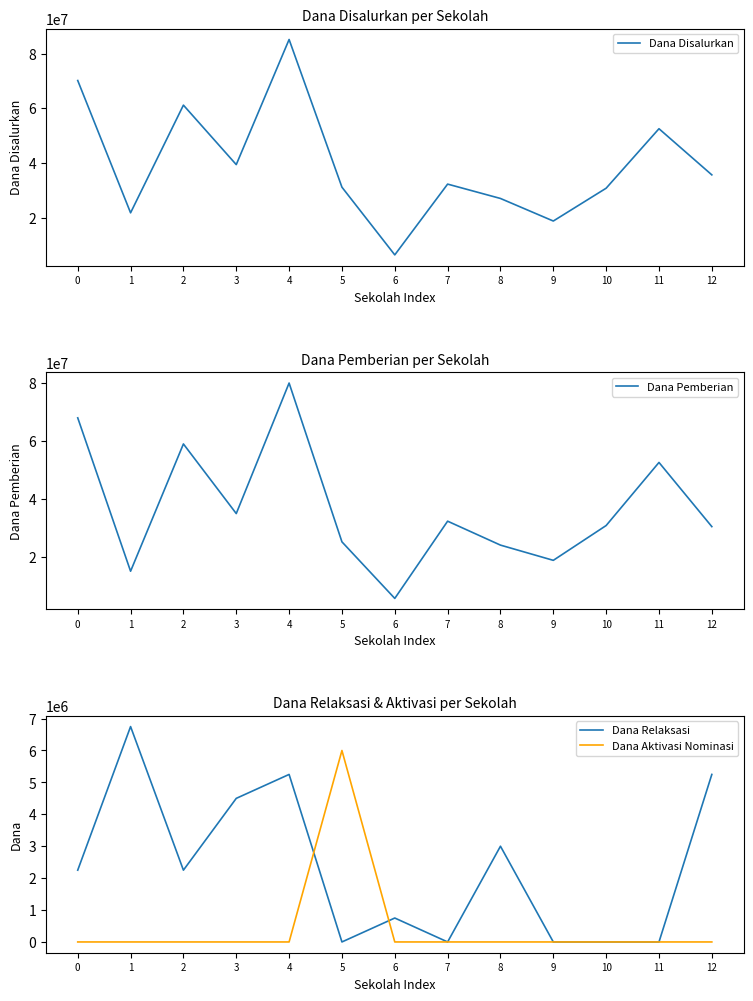

Which series has the widest spread of values?

Dana Disalurkan